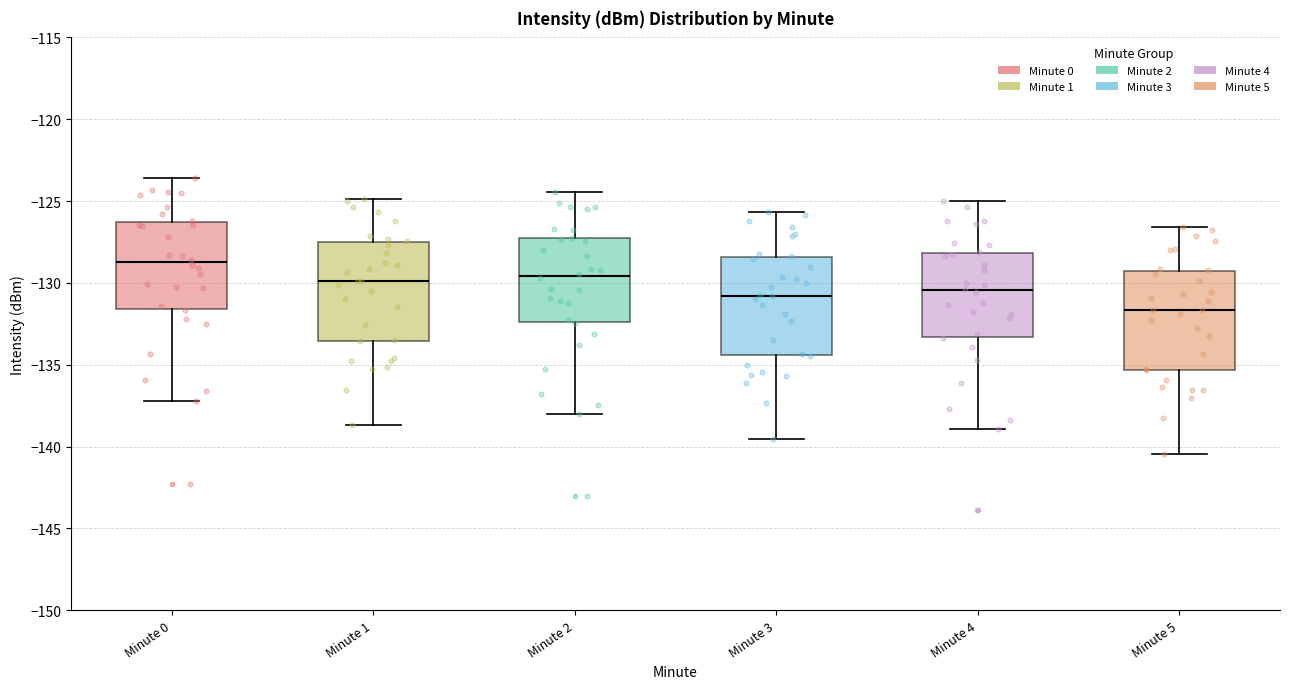

Where does the upper whisker of the box for Minute 4 end on the y-axis? The values are not printed on the chart, so give them approximately, as read against the axis.

-125.0